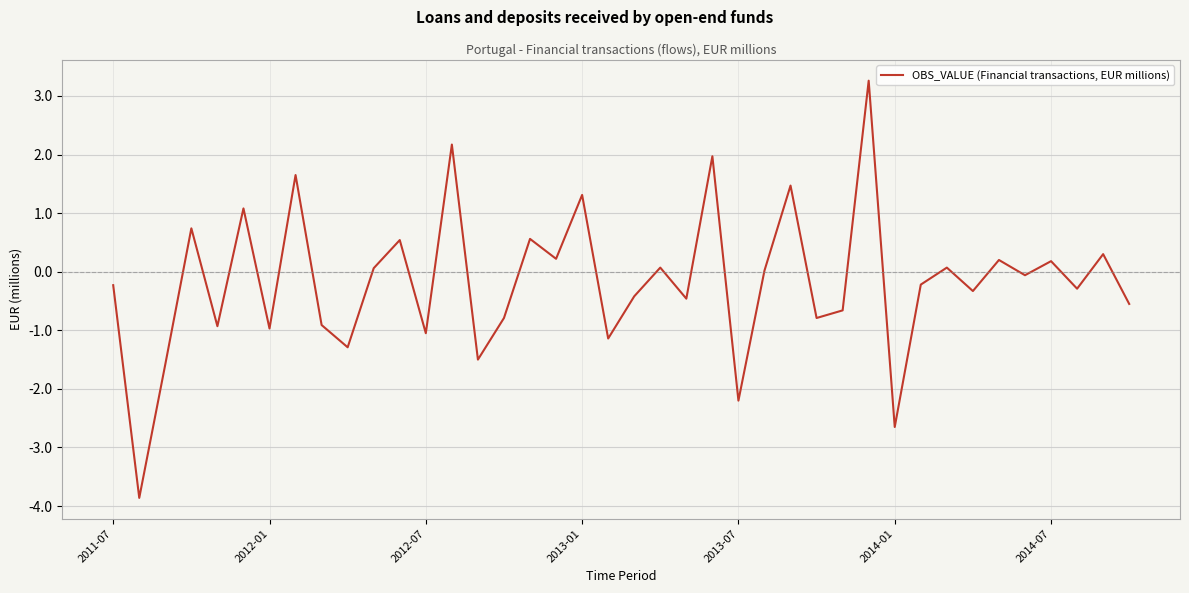

How many lines are shown in the chart?

1